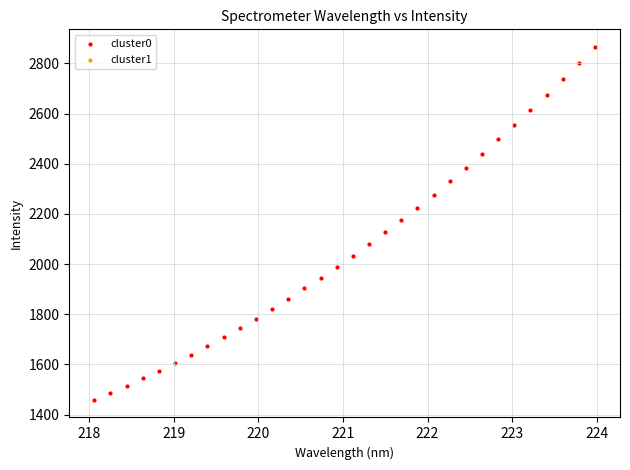

What is the range of X values (max minus min)?

5.9